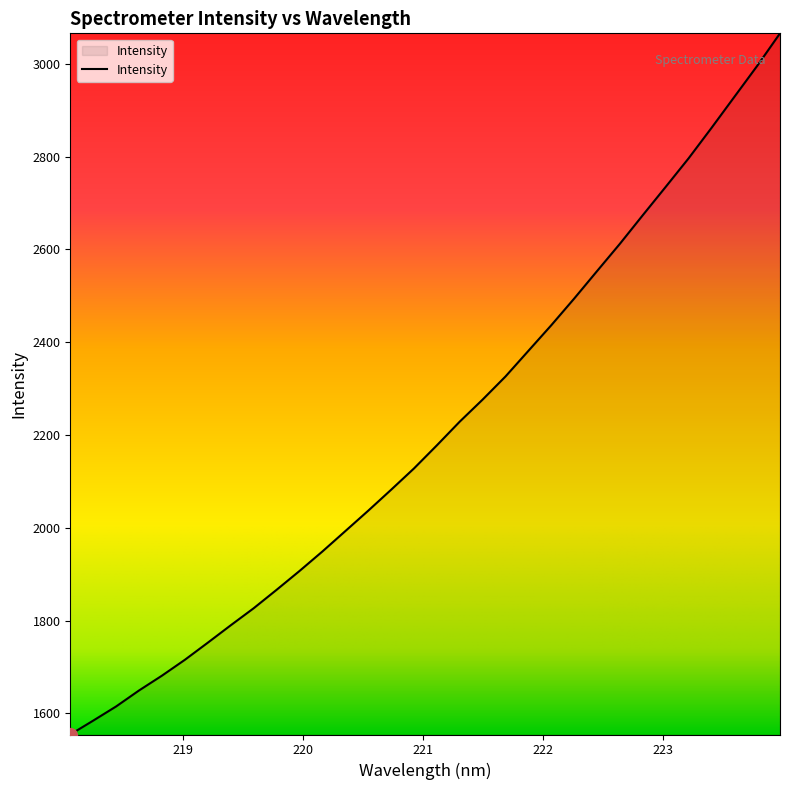

What is the difference between the maximum and minimum values?

1511.2